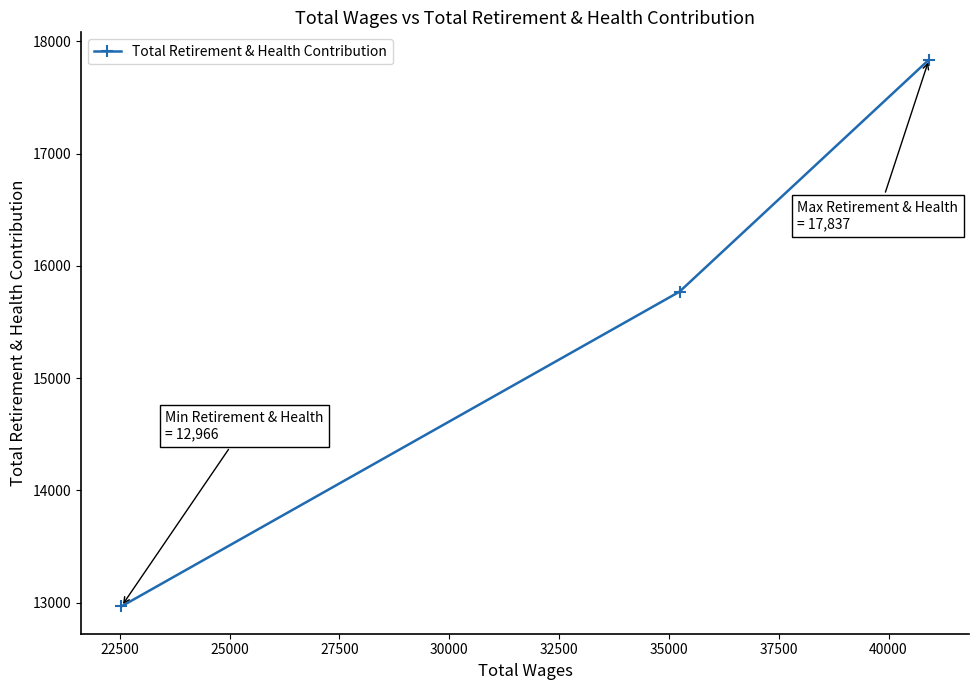

Is this an area chart (filled region under the line)?

No